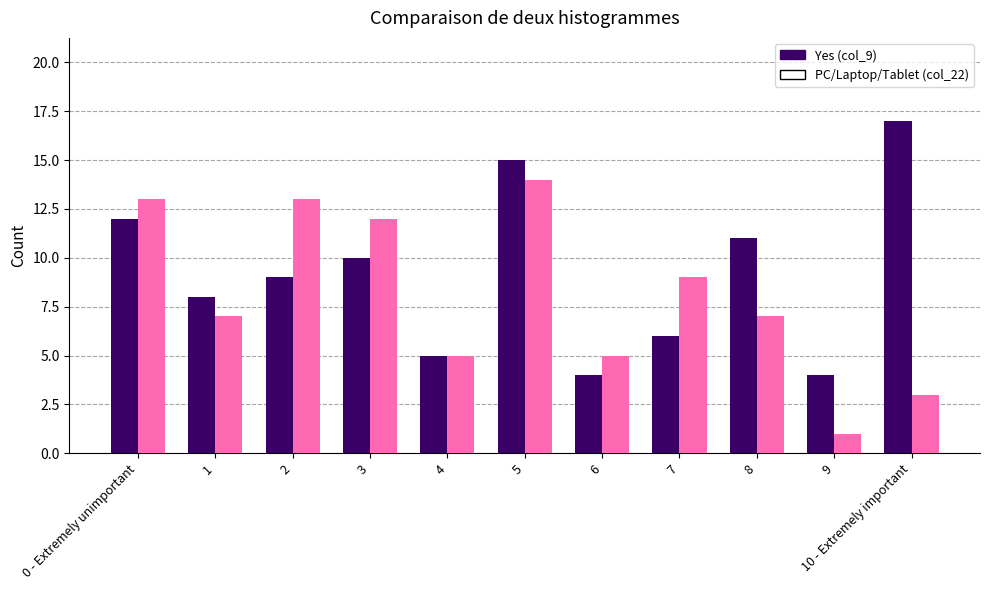

What is the spread (max minus min) of values at 7?

3